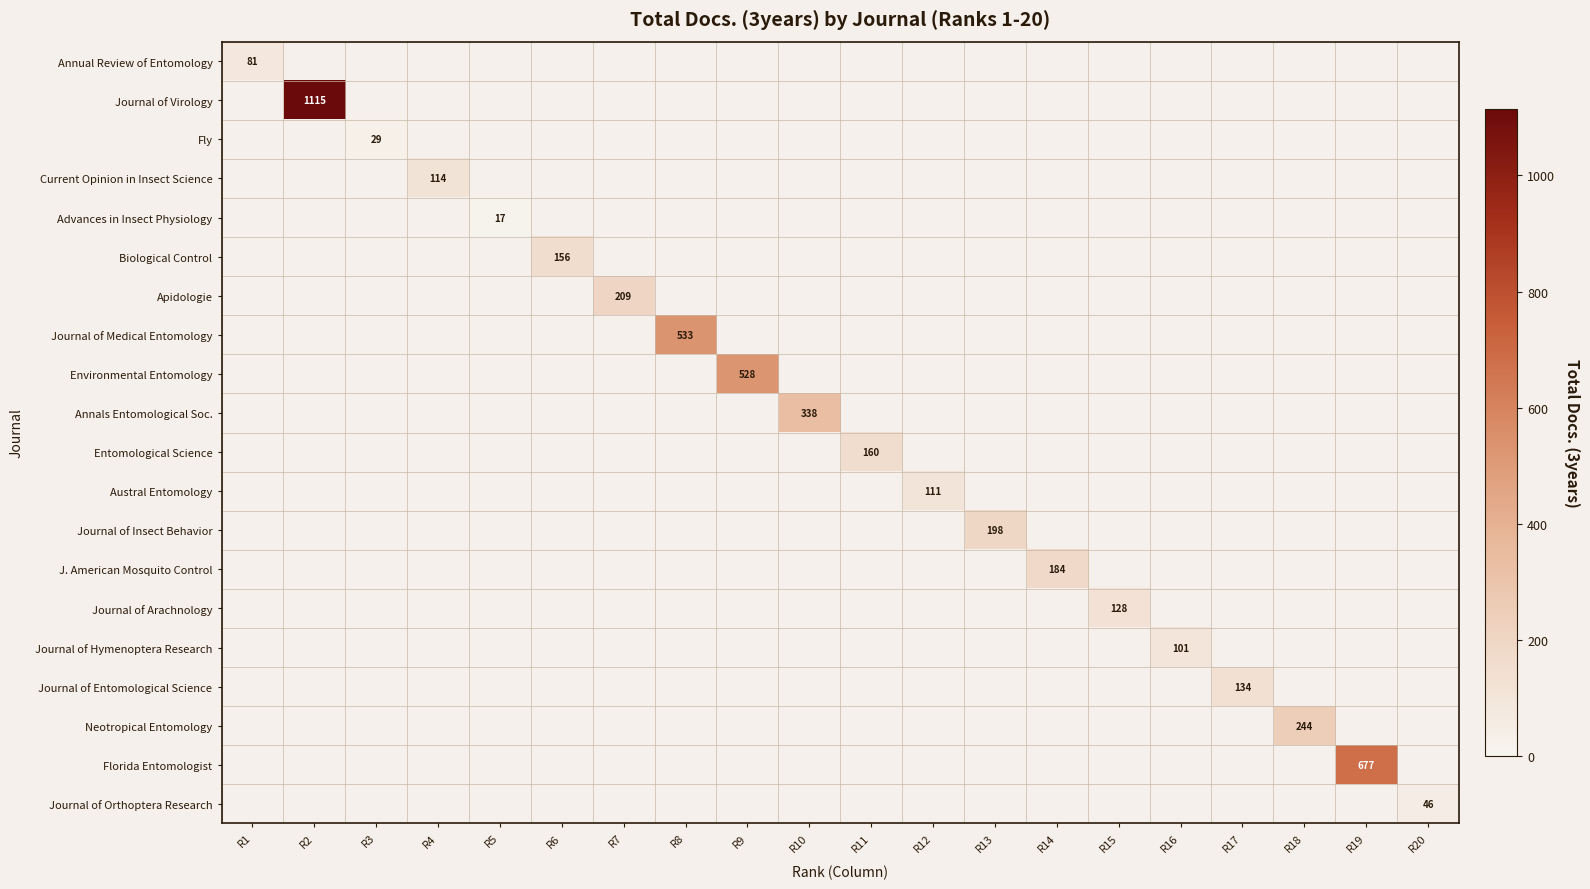

True or false: Austral Entomology has a value of 111 at R12.

True